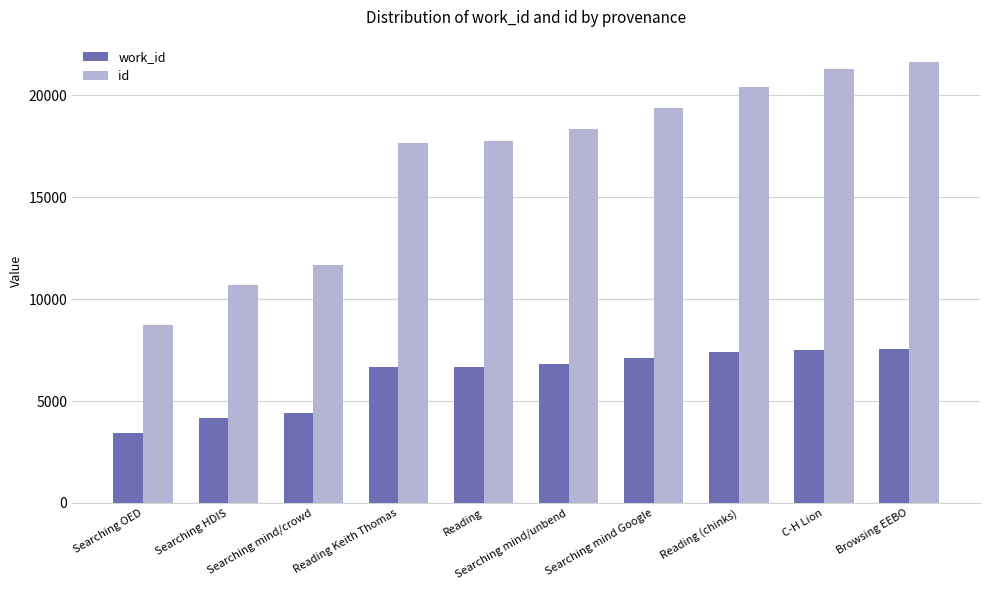

What position from the right is Searching HDIS?

9